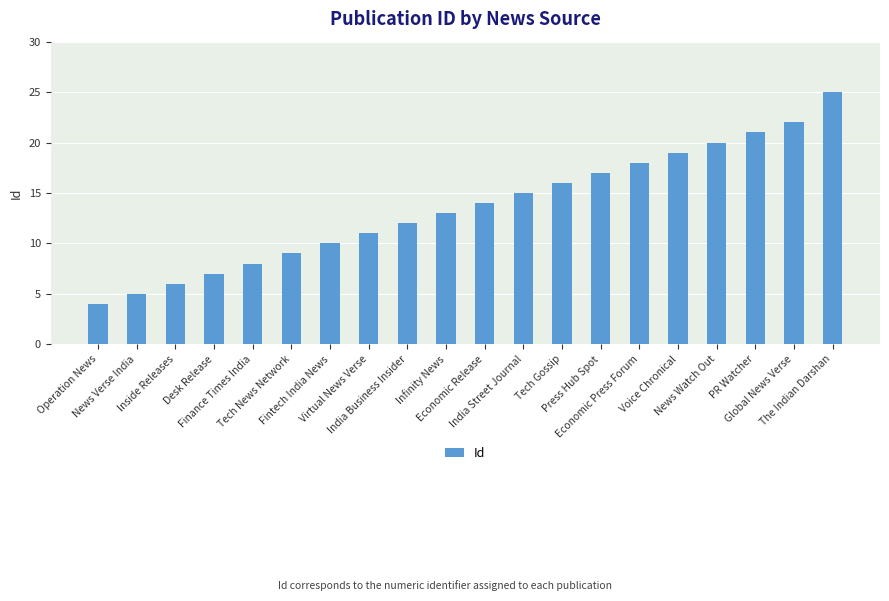

What is the smallest value displayed?

4